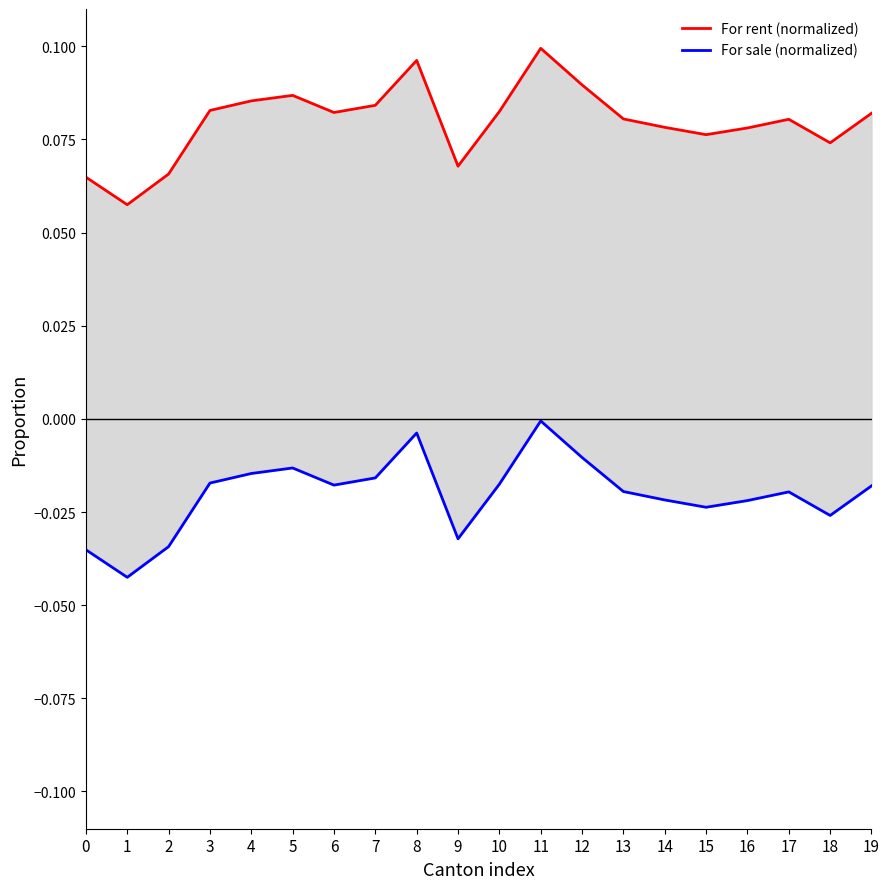

Which series has the largest range (max minus min)?

For rent (normalized)